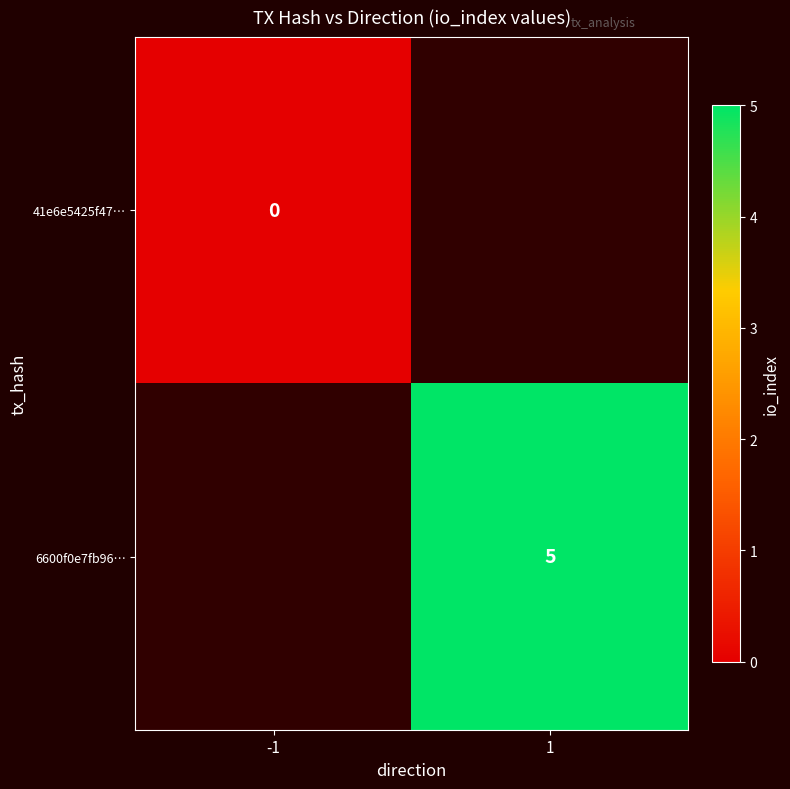

The 6600f0e7fb96… series shows 5 at 1. True or false?

True